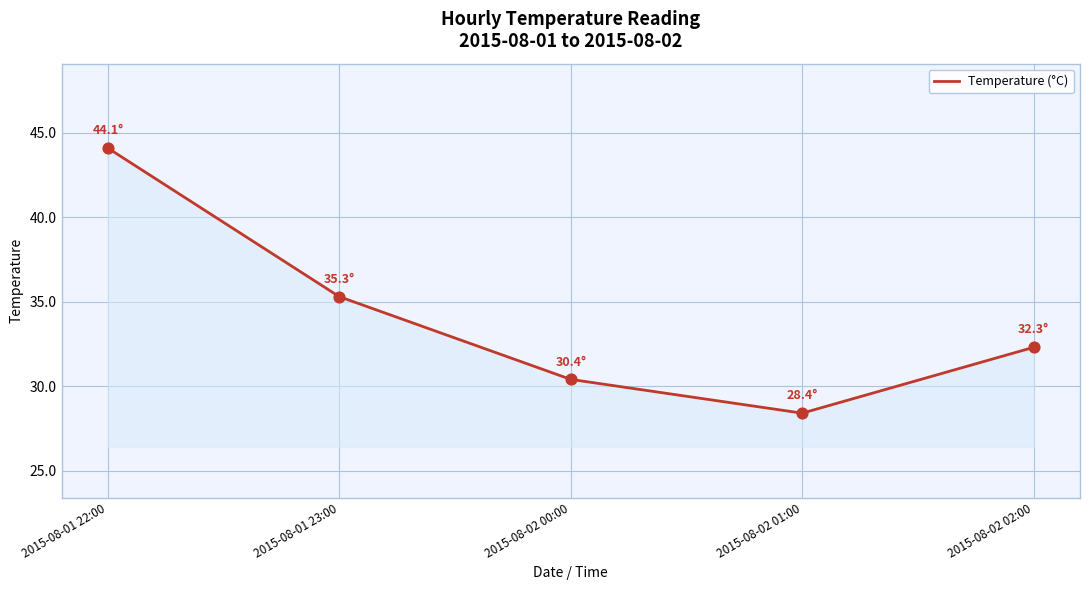

What is the change in value from 2015-08-01 23:00 to 2015-08-02 00:00?

-4.9